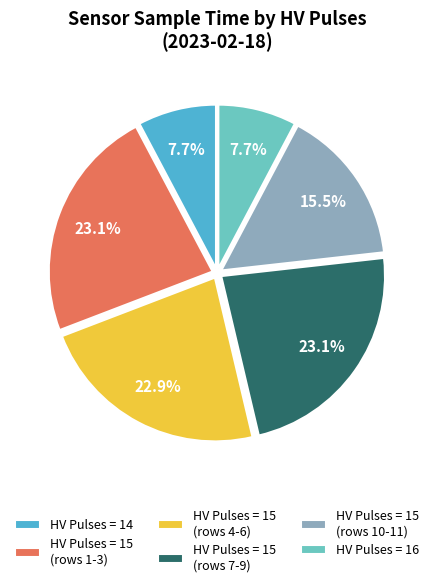

Is there a majority slice in this chart?

No